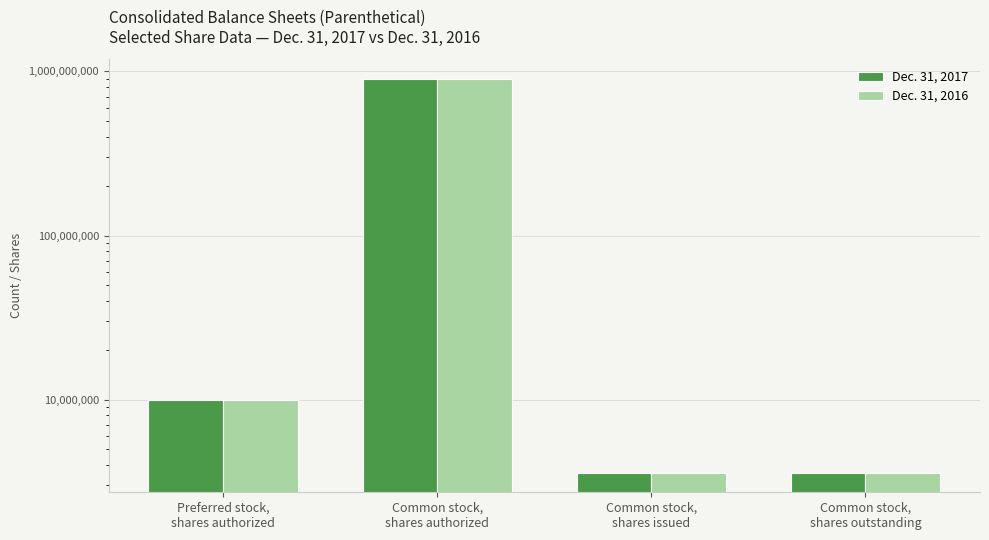

What is the difference between the Dec. 31, 2016 values at Common stock,
shares issued and Preferred stock,
shares authorized?

6411260